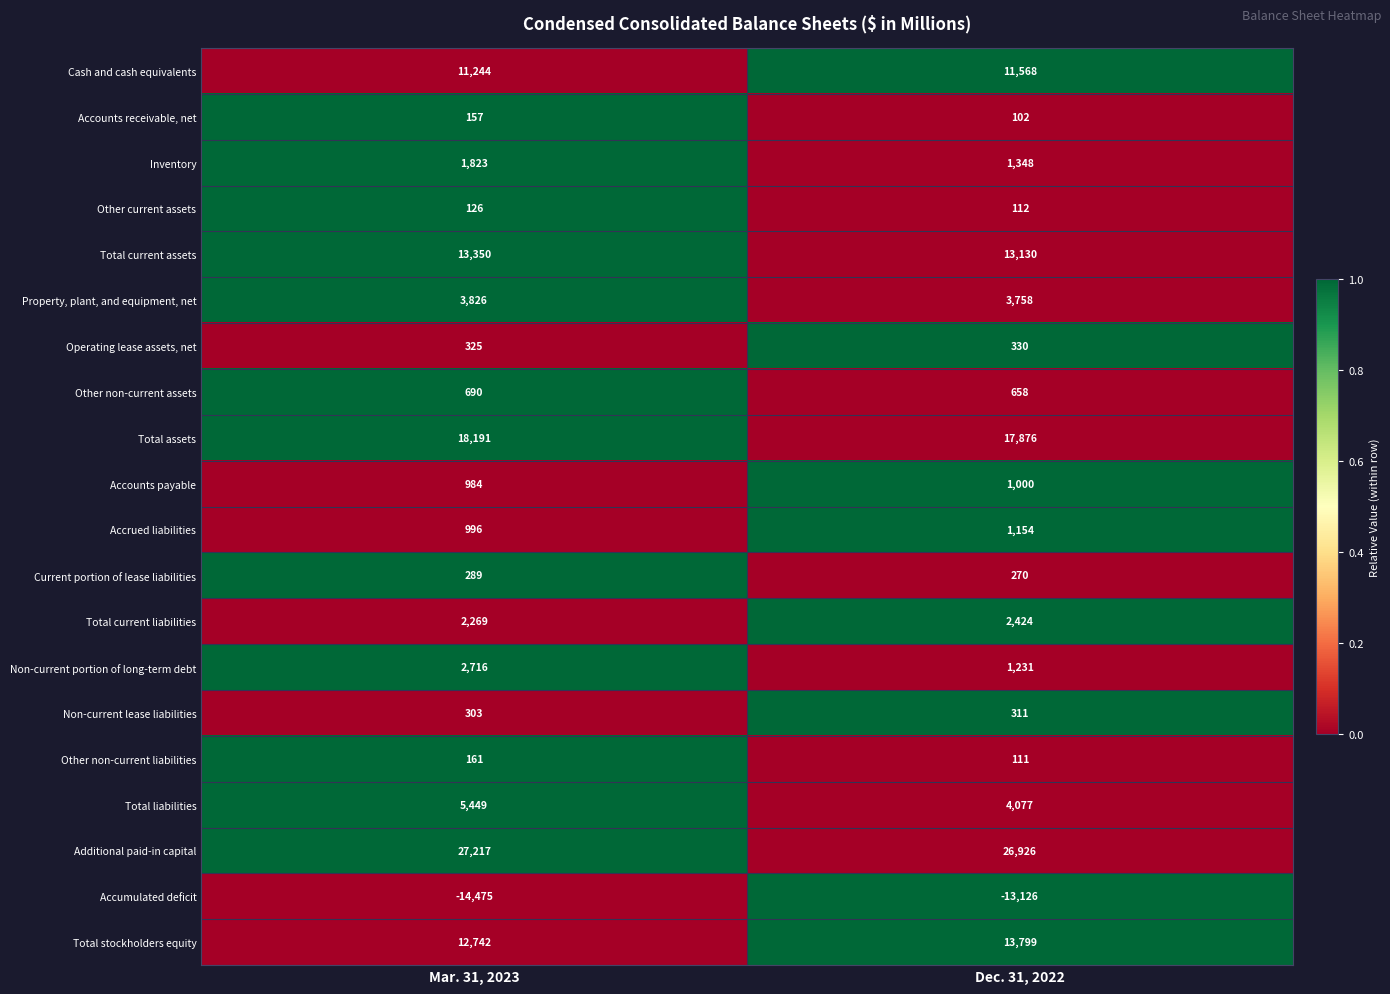

Which series has the largest range (max minus min)?

Non-current portion of long-term debt